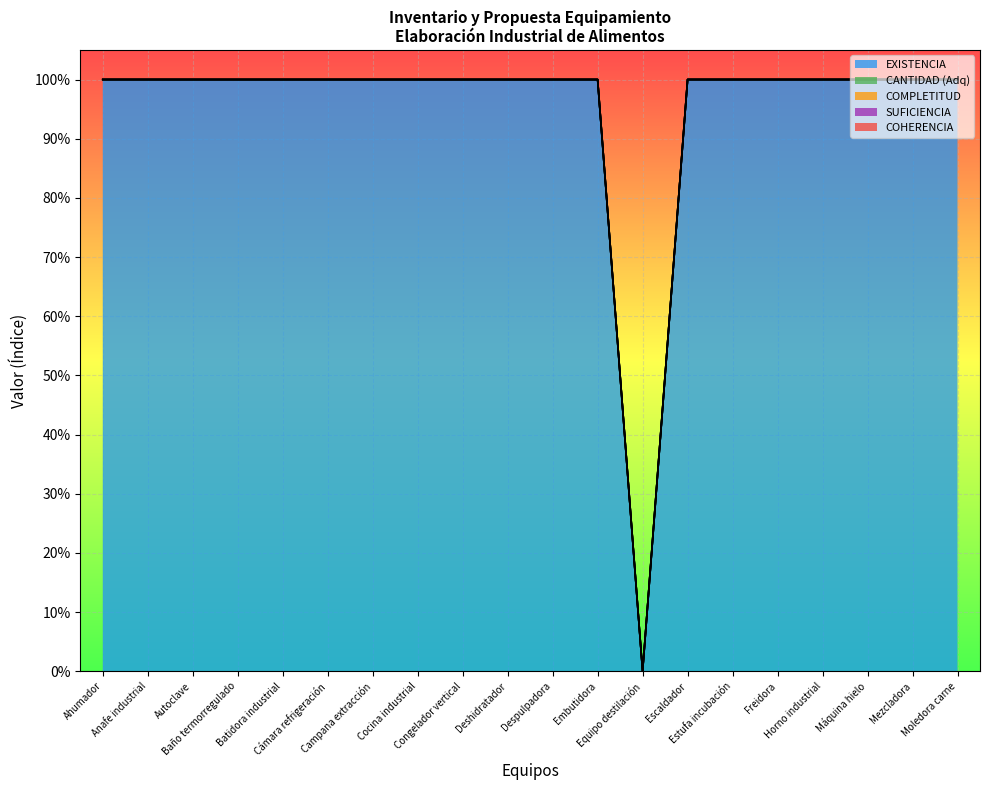

Between Equipo destilación and Cocina industrial, which is larger?

Cocina industrial